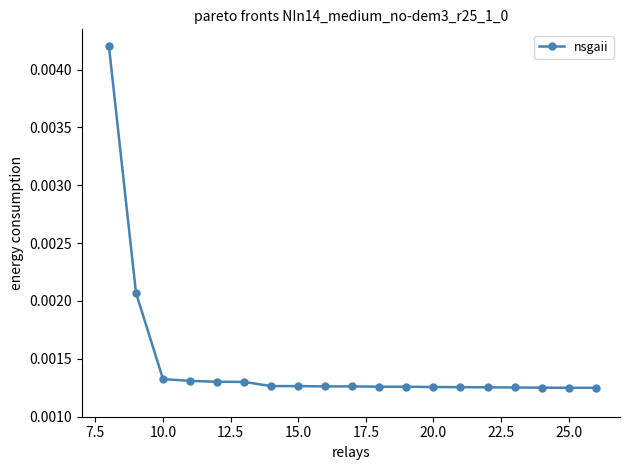

How many values are between 0 and 1?

19